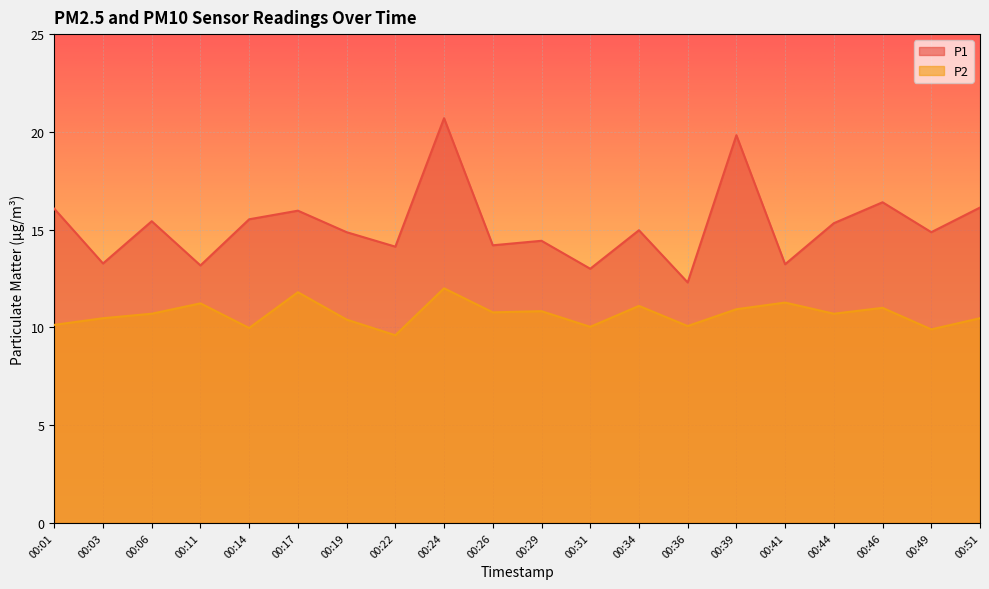

Reading left to right, list all the values displayed in this chart.

P1: 16.1	13.3	15.4	13.2	15.5	16.0	14.9	14.1	20.7	14.2	14.4	13.0	15.0	12.3	19.8	13.2	15.3	16.4	14.9	16.1
P2: 10.1	10.5	10.7	11.2	10.0	11.8	10.4	9.6	12.0	10.8	10.8	10.0	11.1	10.1	10.9	11.3	10.7	11.0	9.9	10.5